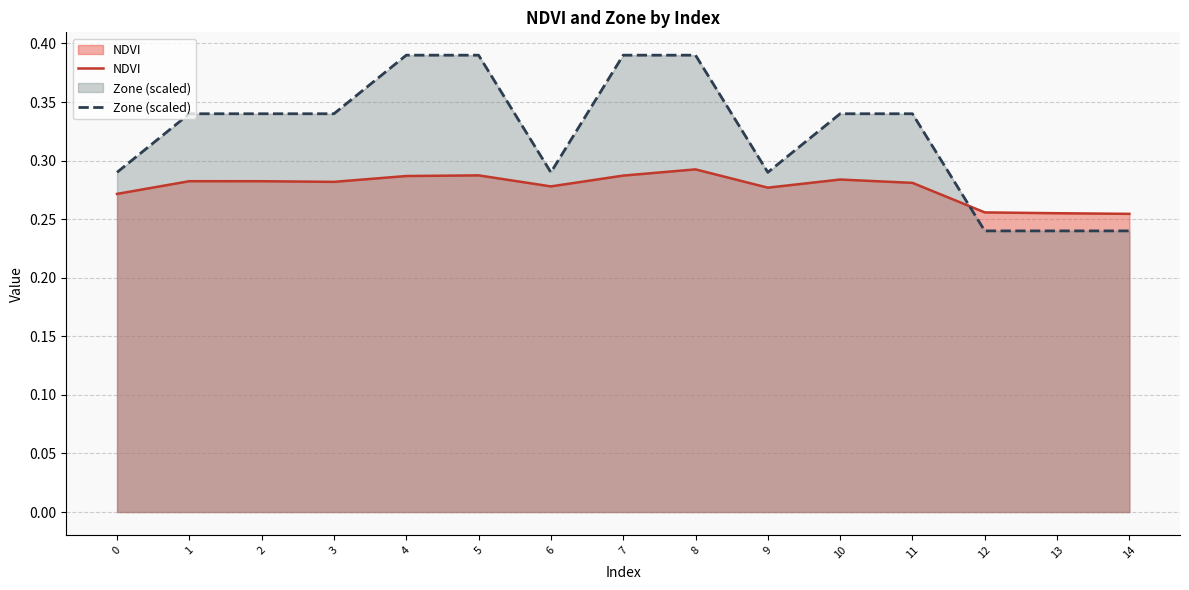

How many distinct data groups are displayed?

2